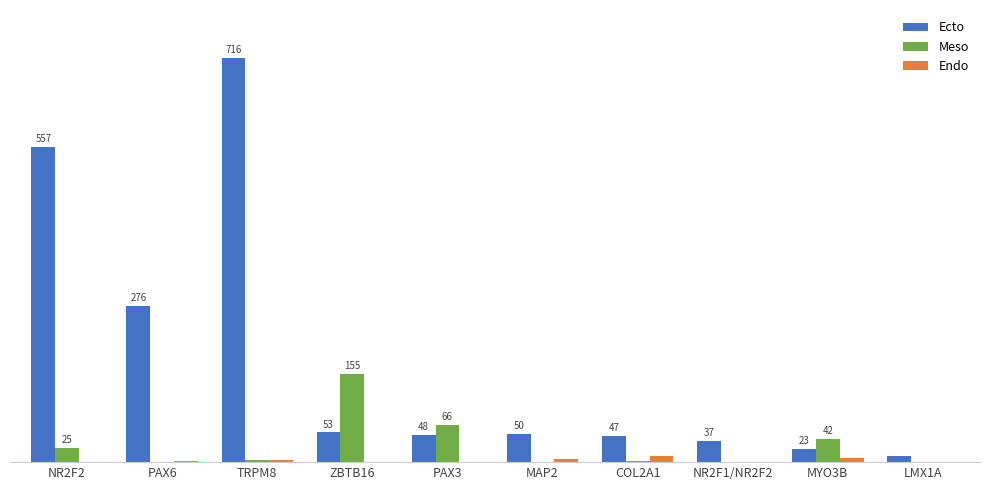

Are the bars grouped side by side (vs. stacked)?

Yes